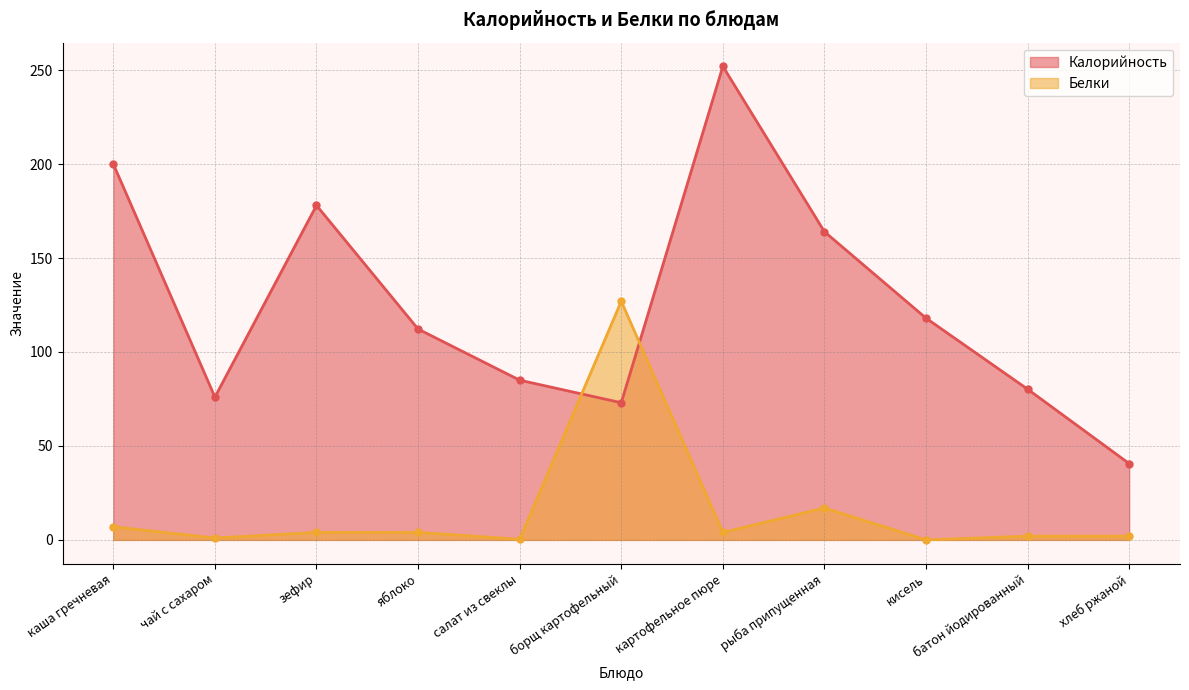

How many series are shown in this chart?

2